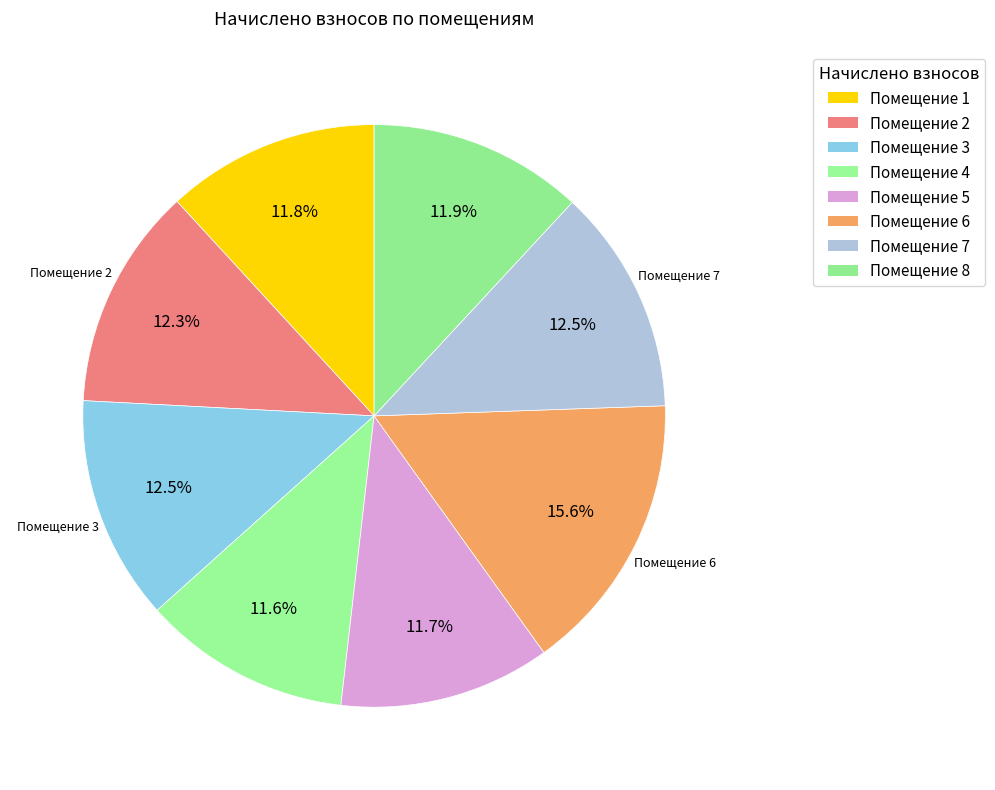

How many slices are in this pie chart?

8